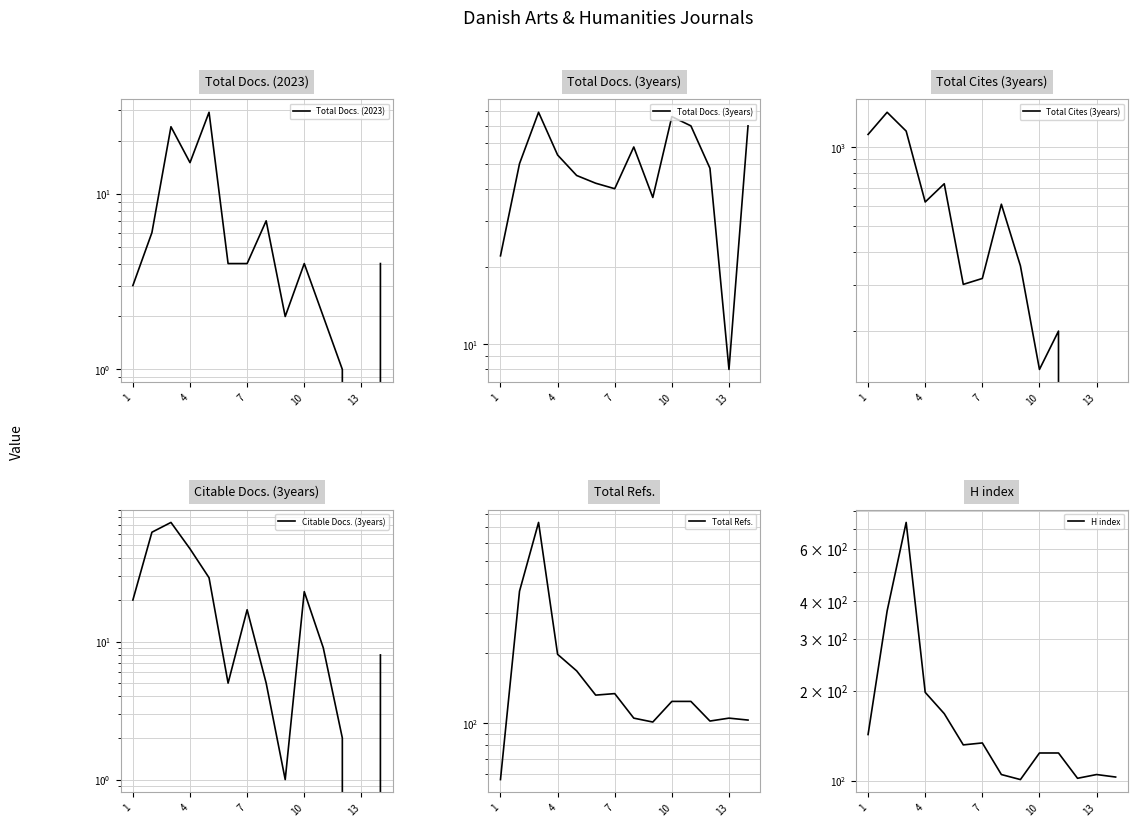

True or false: Citable Docs. (3years) has a value of 3 at 7.

False